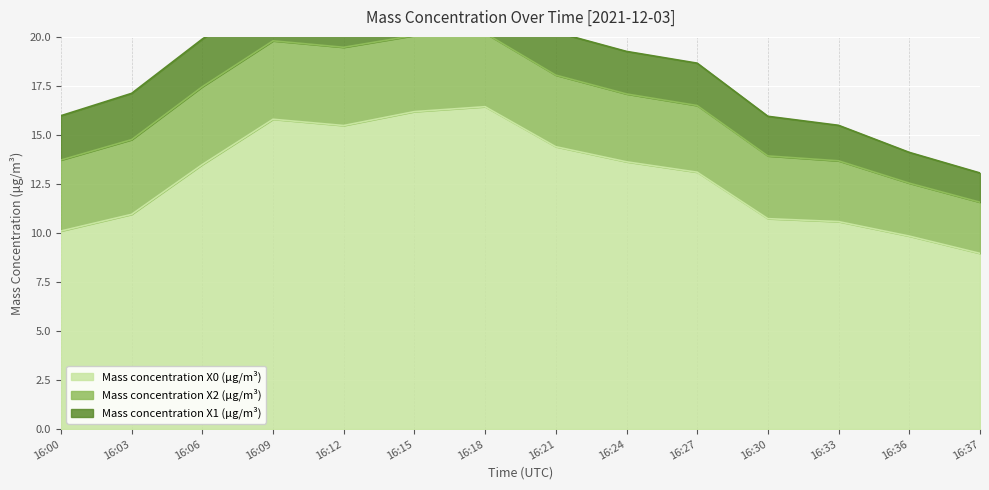

How many series are shown in this chart?

3